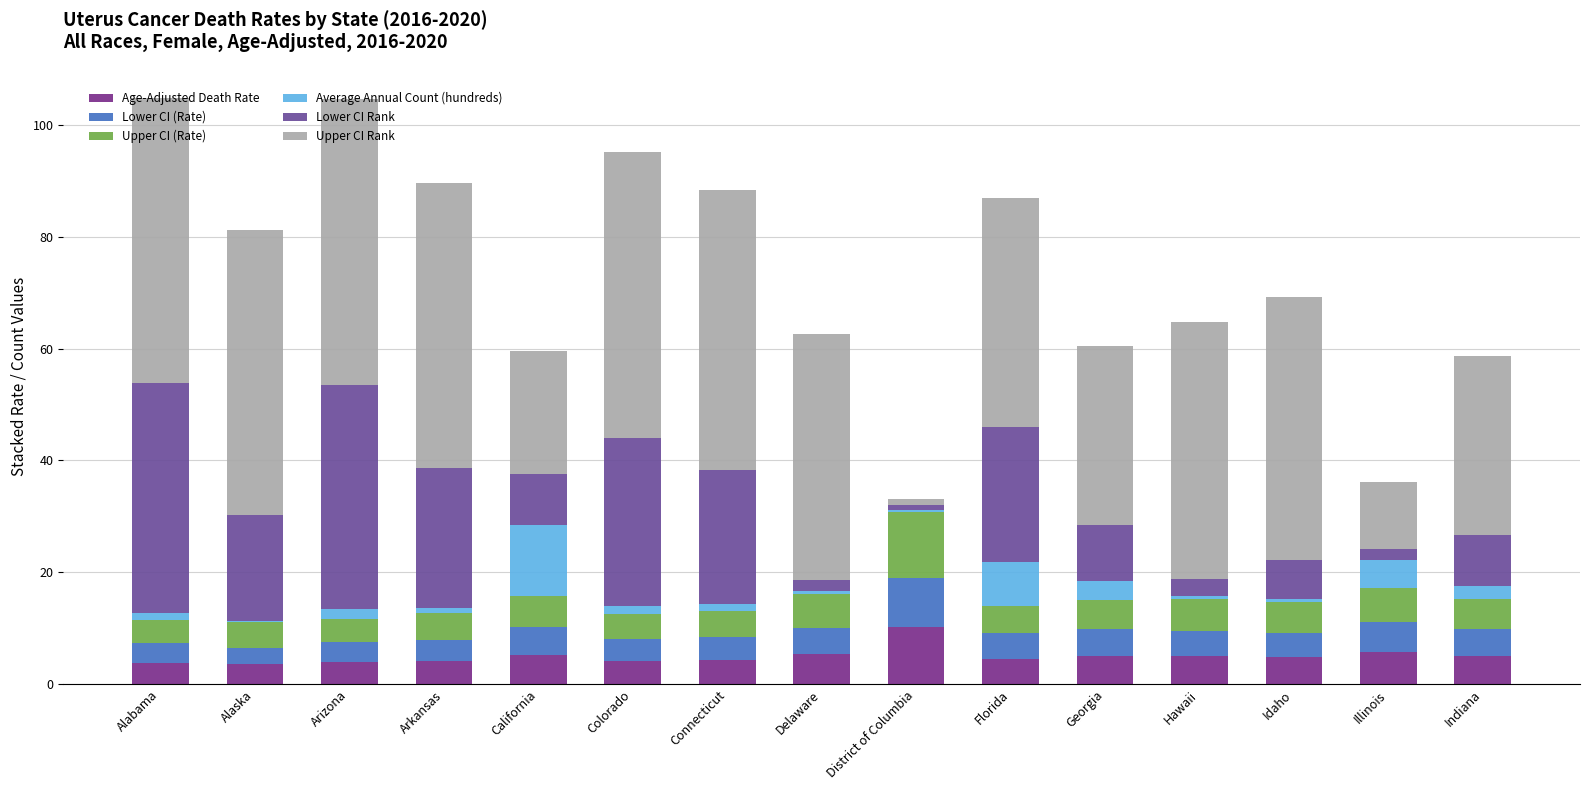

How many distinct data groups are displayed?

6